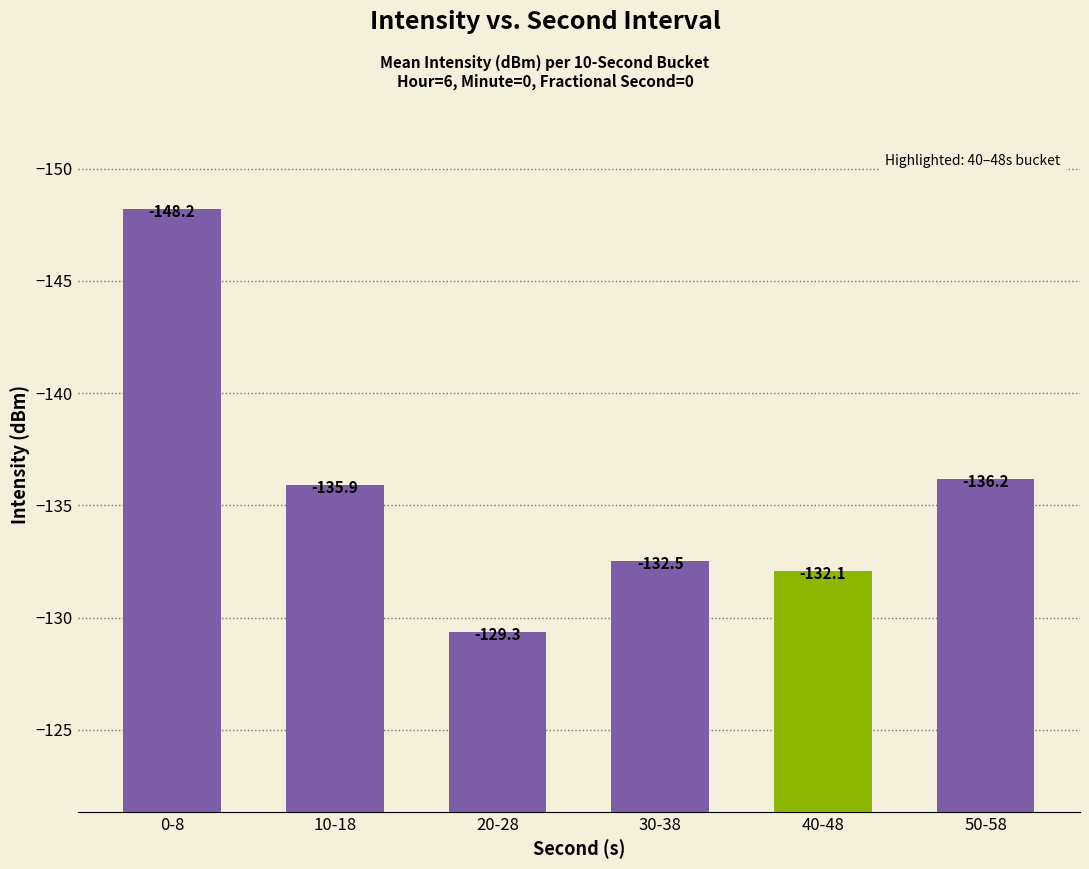

What is the difference between the values at 10-18 and 40-48?

3.8